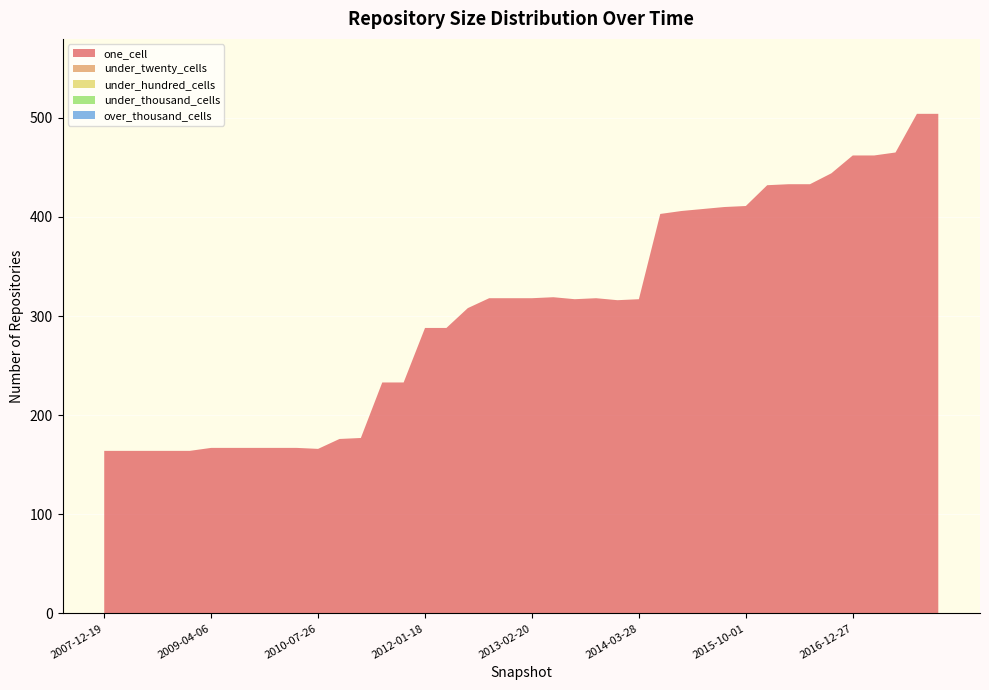

Reading left to right, what are all the values shown in this chart?

one_cell: 2007-12-19=164	2008-04-01=164	2008-06-27=164	2008-10-10=164	2008-12-17=164	2009-04-06=167	2009-06-17=167	2009-09-25=167	2009-12-16=167	2010-04-01=167	2010-07-26=166	2010-11-17=176	2011-02-21=177	2011-06-10=233	2011-09-05=233	2012-01-18=288	2012-03-26=288	2012-07-13=308	2012-10-31=318	2012-12-11=318	2013-02-20=318	2013-05-21=319	2013-07-09=317	2013-09-10=318	2013-12-20=316	2014-03-28=317	2014-09-08=403	2015-01-19=406	2015-04-09=408	2015-07-03=410	2015-10-01=411	2016-01-04=432	2016-04-05=433	2016-07-04=433	2016-10-07=444	2016-12-27=462	2017-04-12=462	2017-07-24=465	2017-10-12=504	2017-12-22=504
under_twenty_cells: 2007-12-19=0	2008-04-01=0	2008-06-27=0	2008-10-10=0	2008-12-17=0	2009-04-06=0	2009-06-17=0	2009-09-25=0	2009-12-16=0	2010-04-01=0	2010-07-26=0	2010-11-17=0	2011-02-21=0	2011-06-10=0	2011-09-05=0	2012-01-18=0	2012-03-26=0	2012-07-13=0	2012-10-31=0	2012-12-11=0	2013-02-20=0	2013-05-21=0	2013-07-09=0	2013-09-10=0	2013-12-20=0	2014-03-28=0	2014-09-08=0	2015-01-19=0	2015-04-09=0	2015-07-03=0	2015-10-01=0	2016-01-04=0	2016-04-05=0	2016-07-04=0	2016-10-07=0	2016-12-27=0	2017-04-12=0	2017-07-24=0	2017-10-12=0	2017-12-22=0
under_hundred_cells: 2007-12-19=0	2008-04-01=0	2008-06-27=0	2008-10-10=0	2008-12-17=0	2009-04-06=0	2009-06-17=0	2009-09-25=0	2009-12-16=0	2010-04-01=0	2010-07-26=0	2010-11-17=0	2011-02-21=0	2011-06-10=0	2011-09-05=0	2012-01-18=0	2012-03-26=0	2012-07-13=0	2012-10-31=0	2012-12-11=0	2013-02-20=0	2013-05-21=0	2013-07-09=0	2013-09-10=0	2013-12-20=0	2014-03-28=0	2014-09-08=0	2015-01-19=0	2015-04-09=0	2015-07-03=0	2015-10-01=0	2016-01-04=0	2016-04-05=0	2016-07-04=0	2016-10-07=0	2016-12-27=0	2017-04-12=0	2017-07-24=0	2017-10-12=0	2017-12-22=0
under_thousand_cells: 2007-12-19=0	2008-04-01=0	2008-06-27=0	2008-10-10=0	2008-12-17=0	2009-04-06=0	2009-06-17=0	2009-09-25=0	2009-12-16=0	2010-04-01=0	2010-07-26=0	2010-11-17=0	2011-02-21=0	2011-06-10=0	2011-09-05=0	2012-01-18=0	2012-03-26=0	2012-07-13=0	2012-10-31=0	2012-12-11=0	2013-02-20=0	2013-05-21=0	2013-07-09=0	2013-09-10=0	2013-12-20=0	2014-03-28=0	2014-09-08=0	2015-01-19=0	2015-04-09=0	2015-07-03=0	2015-10-01=0	2016-01-04=0	2016-04-05=0	2016-07-04=0	2016-10-07=0	2016-12-27=0	2017-04-12=0	2017-07-24=0	2017-10-12=0	2017-12-22=0
over_thousand_cells: 2007-12-19=0	2008-04-01=0	2008-06-27=0	2008-10-10=0	2008-12-17=0	2009-04-06=0	2009-06-17=0	2009-09-25=0	2009-12-16=0	2010-04-01=0	2010-07-26=0	2010-11-17=0	2011-02-21=0	2011-06-10=0	2011-09-05=0	2012-01-18=0	2012-03-26=0	2012-07-13=0	2012-10-31=0	2012-12-11=0	2013-02-20=0	2013-05-21=0	2013-07-09=0	2013-09-10=0	2013-12-20=0	2014-03-28=0	2014-09-08=0	2015-01-19=0	2015-04-09=0	2015-07-03=0	2015-10-01=0	2016-01-04=0	2016-04-05=0	2016-07-04=0	2016-10-07=0	2016-12-27=0	2017-04-12=0	2017-07-24=0	2017-10-12=0	2017-12-22=0